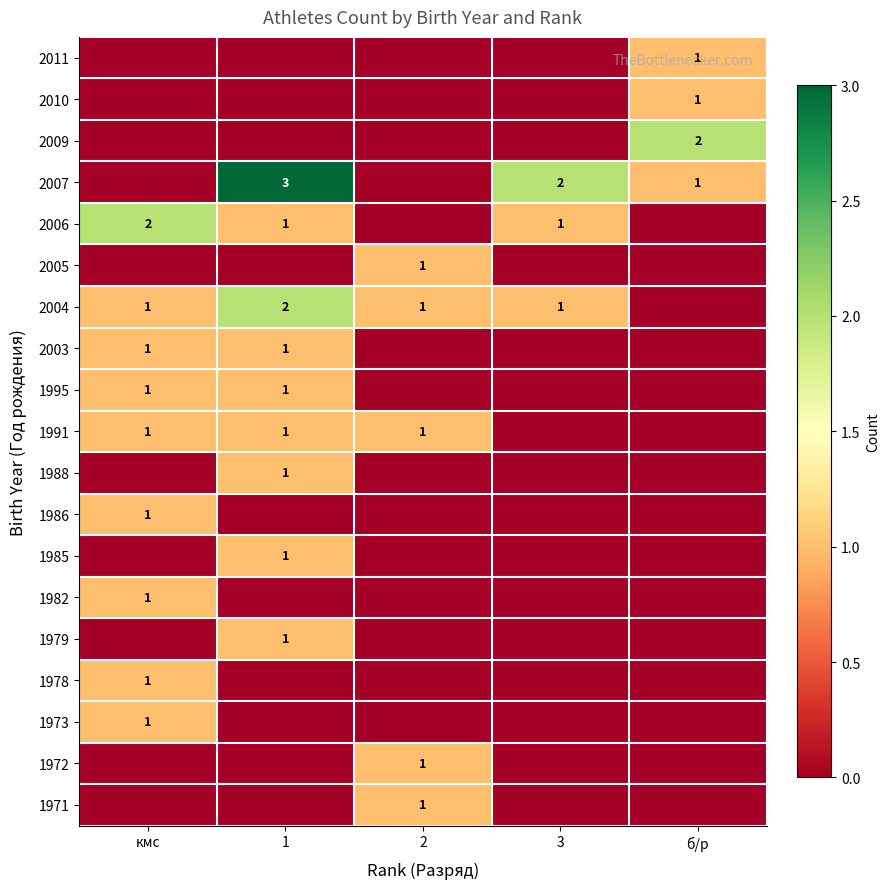

At how many categories does at least one series exceed 0?

5